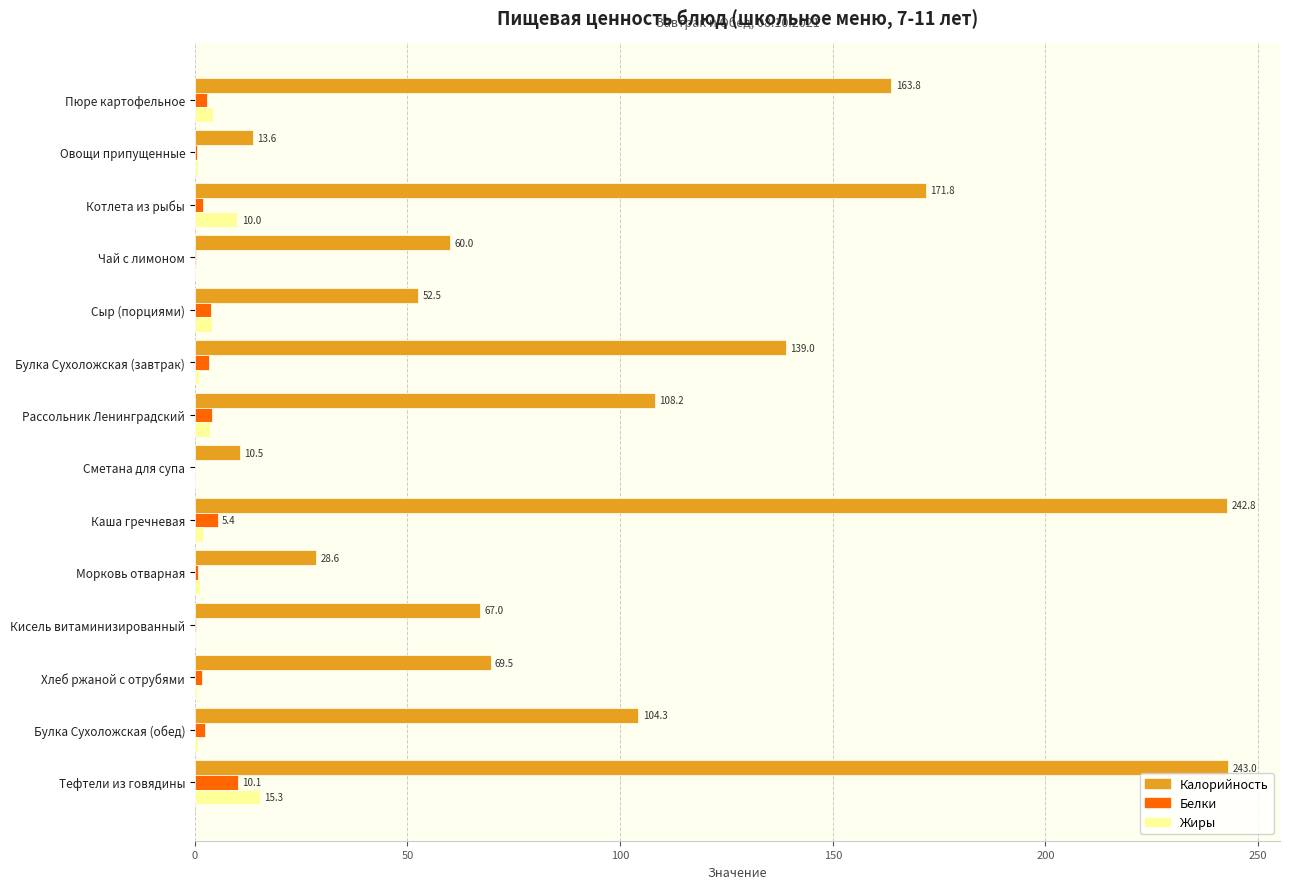

Is it true that Калорийность equals 242.8 at Каша гречневая?

True